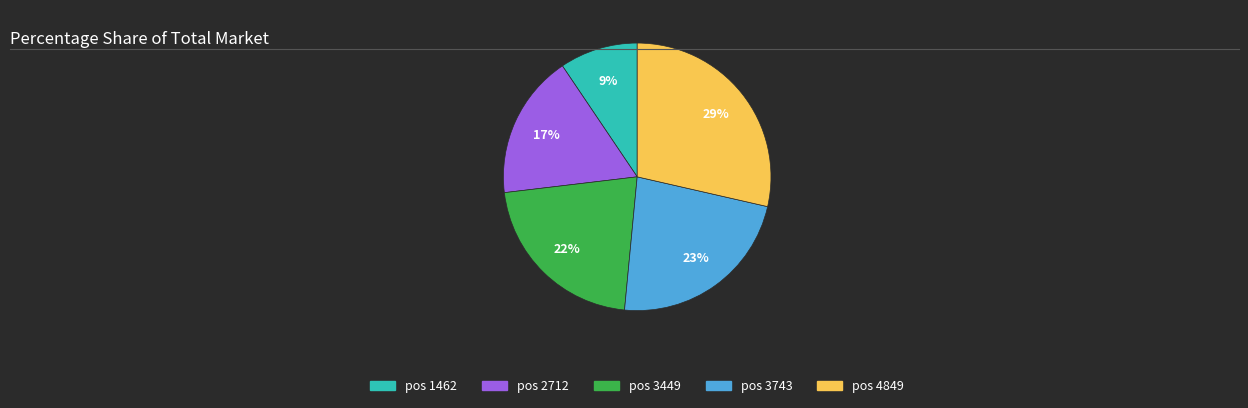

Approximately how many times larger is the value at pos 1462 compared to pos 3449?

0.4